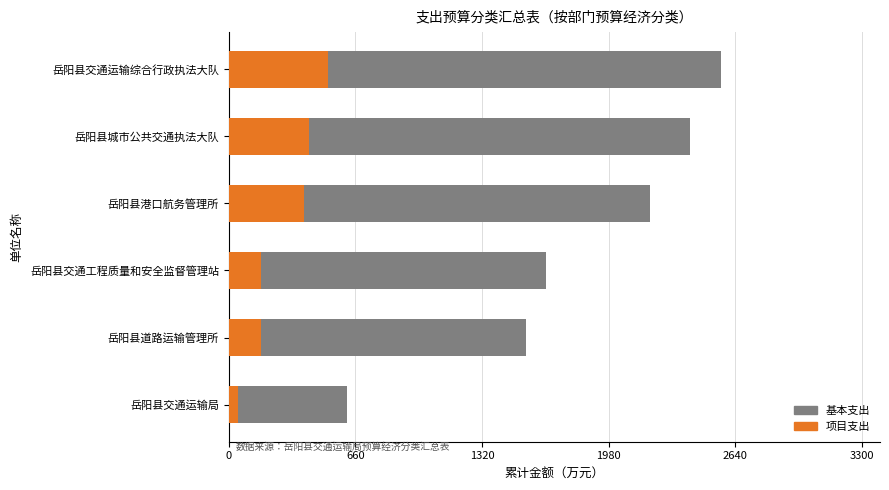

What is the average value of the 项目支出 series?

286.2